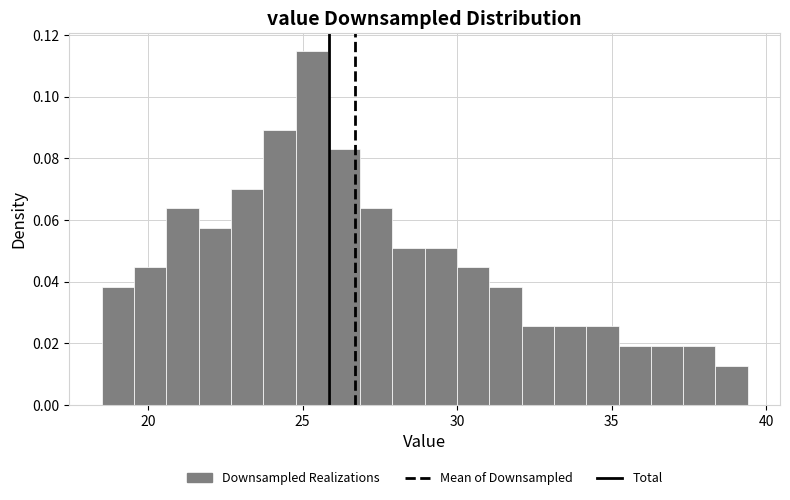

Read against the x-axis, roughly where is the centre of the tallest bar?

25.5